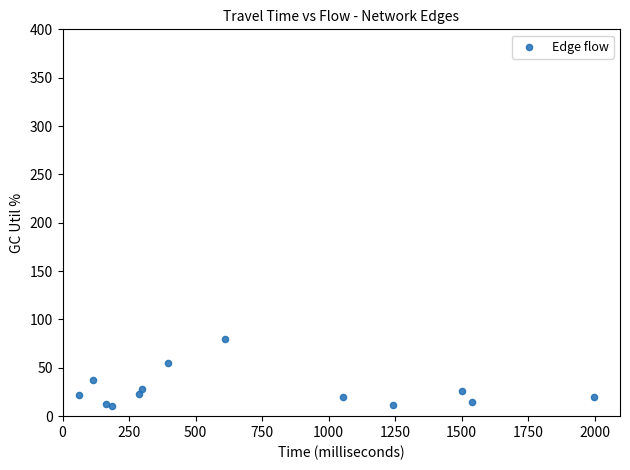

What is the range of X values (max minus min)?

1937